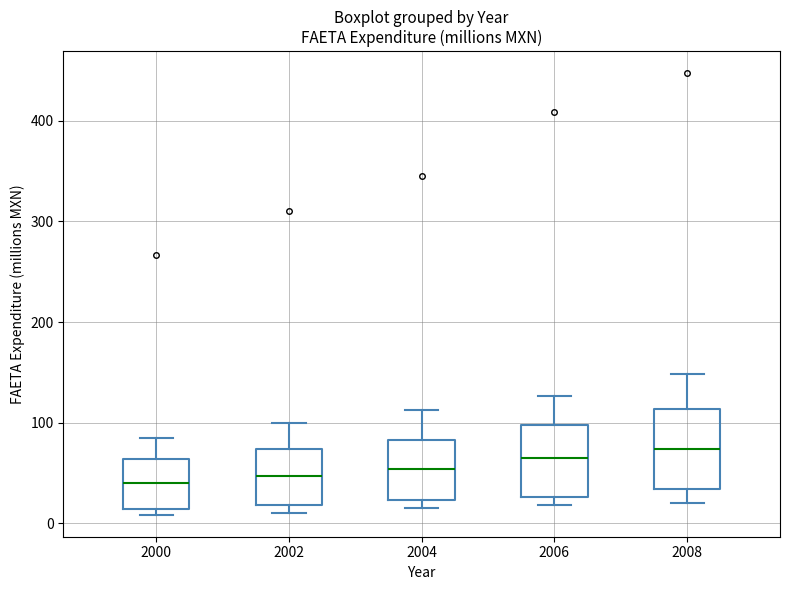

Where does the median line of the box at x = 2008 sit on the y-axis? The values are not printed on the chart, so give them approximately, as read against the axis.

70